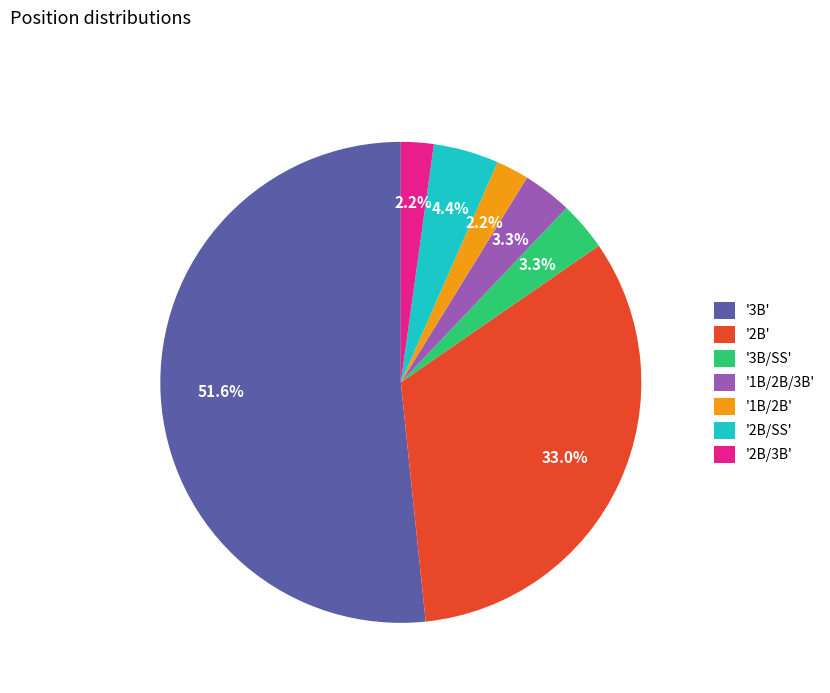

What is the largest slice in the pie chart?

'3B'